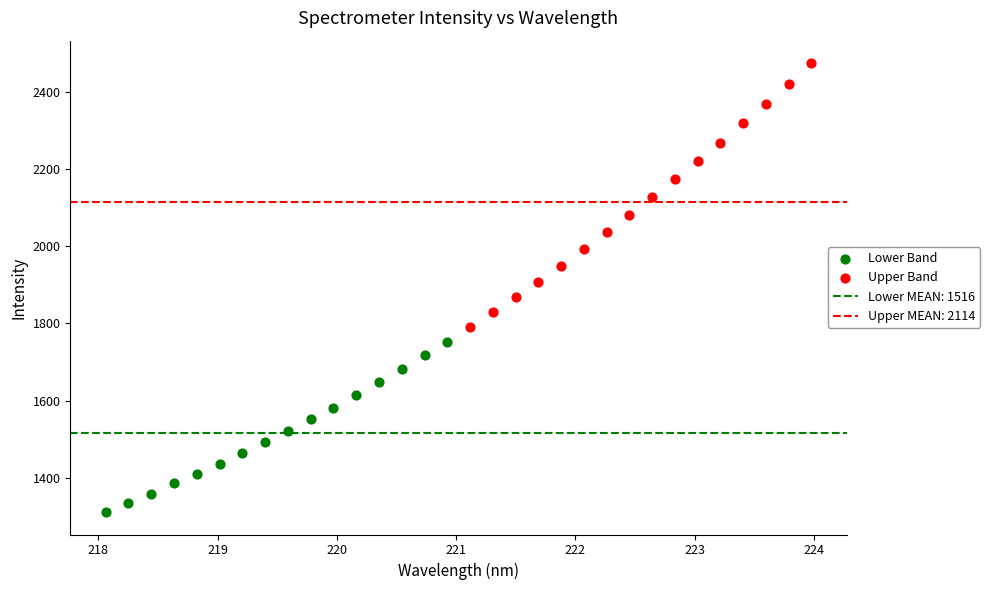

Which series has the largest Y range (max minus min)?

Upper Band